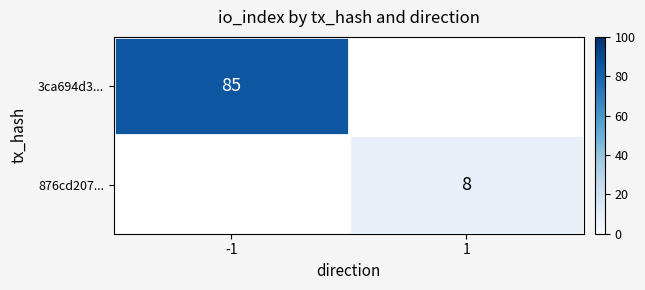

True or false: 876cd207... has a value of 13 at 1.

False